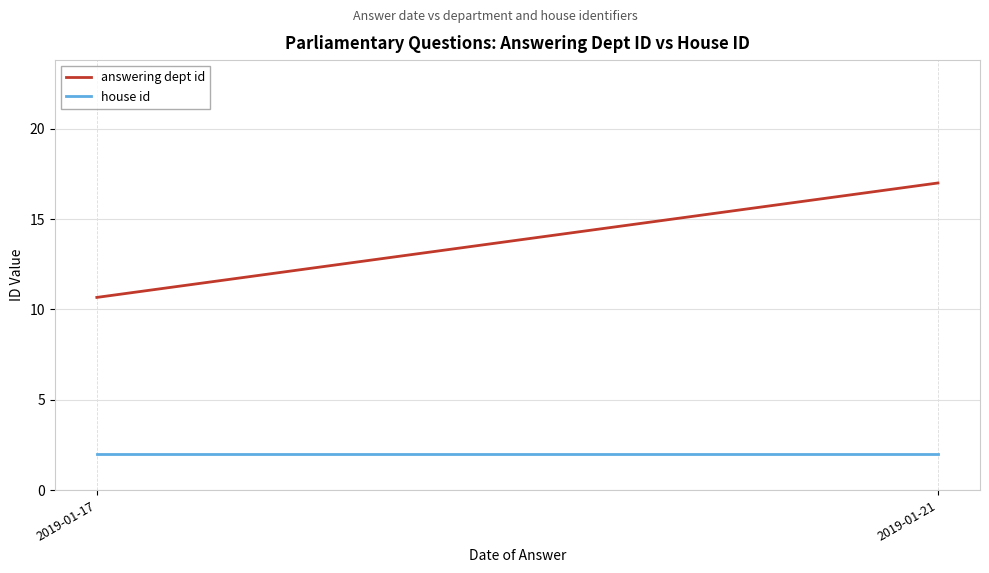

Reading left to right, what are all the values shown in this chart?

answering dept id: 10.7	17.0
house id: 2.0	2.0